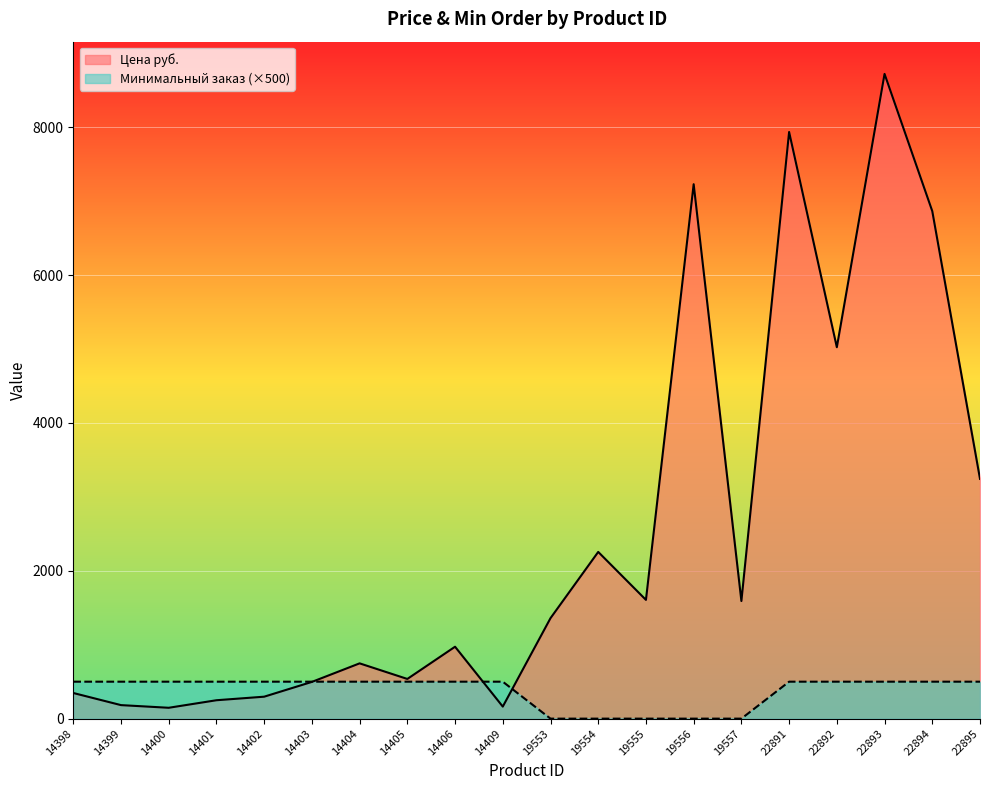

At 19555, list the series in order from smallest to largest.

Минимальный заказ (×500), Цена руб.